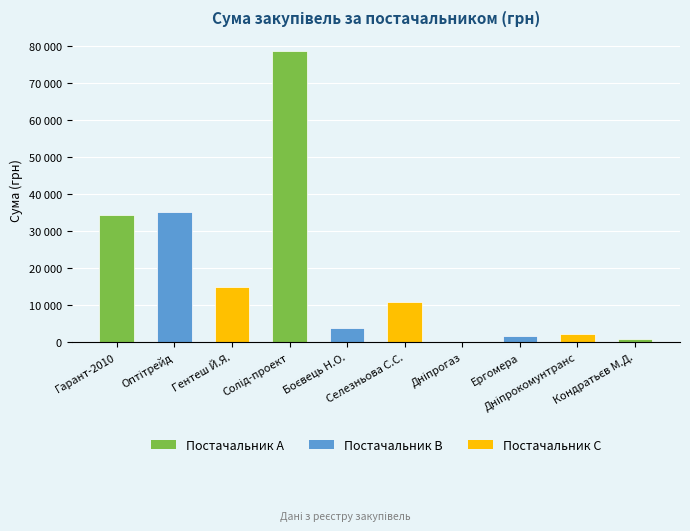

What is the label of the 8th bar from the right?

Гентеш Й.Я.